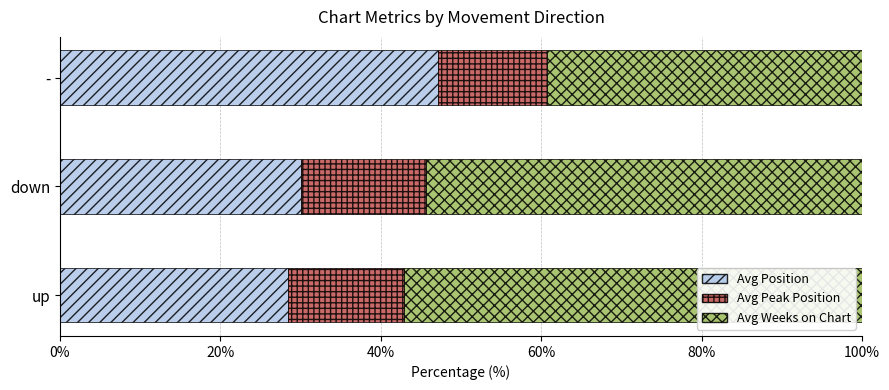

What is the difference between the maximum and second lowest values in the Avg Position series?

17.0